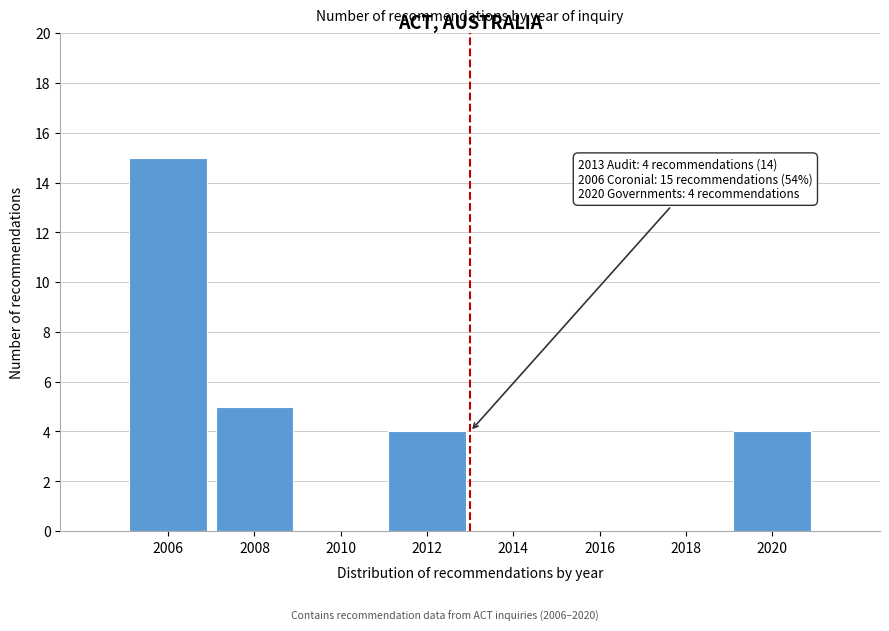

Reading right to left, list all the values displayed in this chart.

2020=4	2018=0	2016=0	2014=0	2012=4	2010=0	2008=5	2006=15